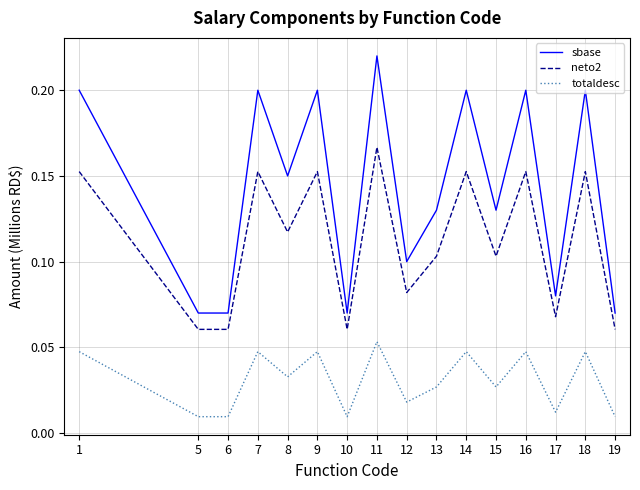

Count the number of categories in the chart.

16